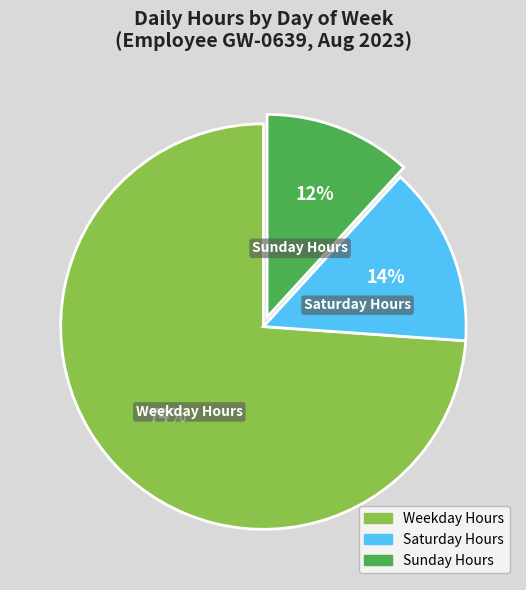

Is there a majority slice in this chart?

Yes